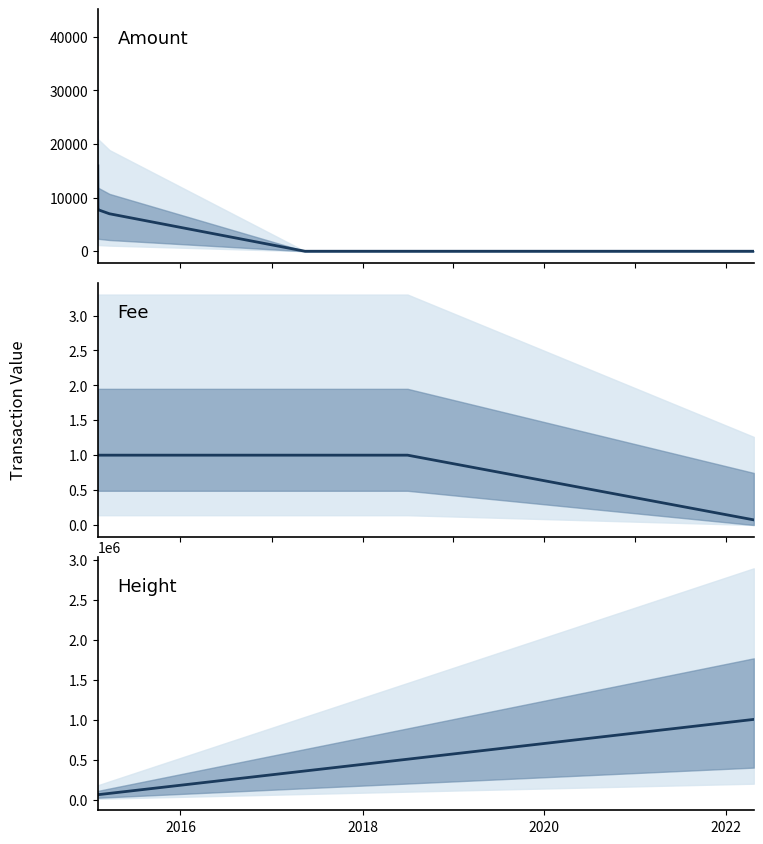

True or false: Amount has more than 2 points higher than both neighbors.

False